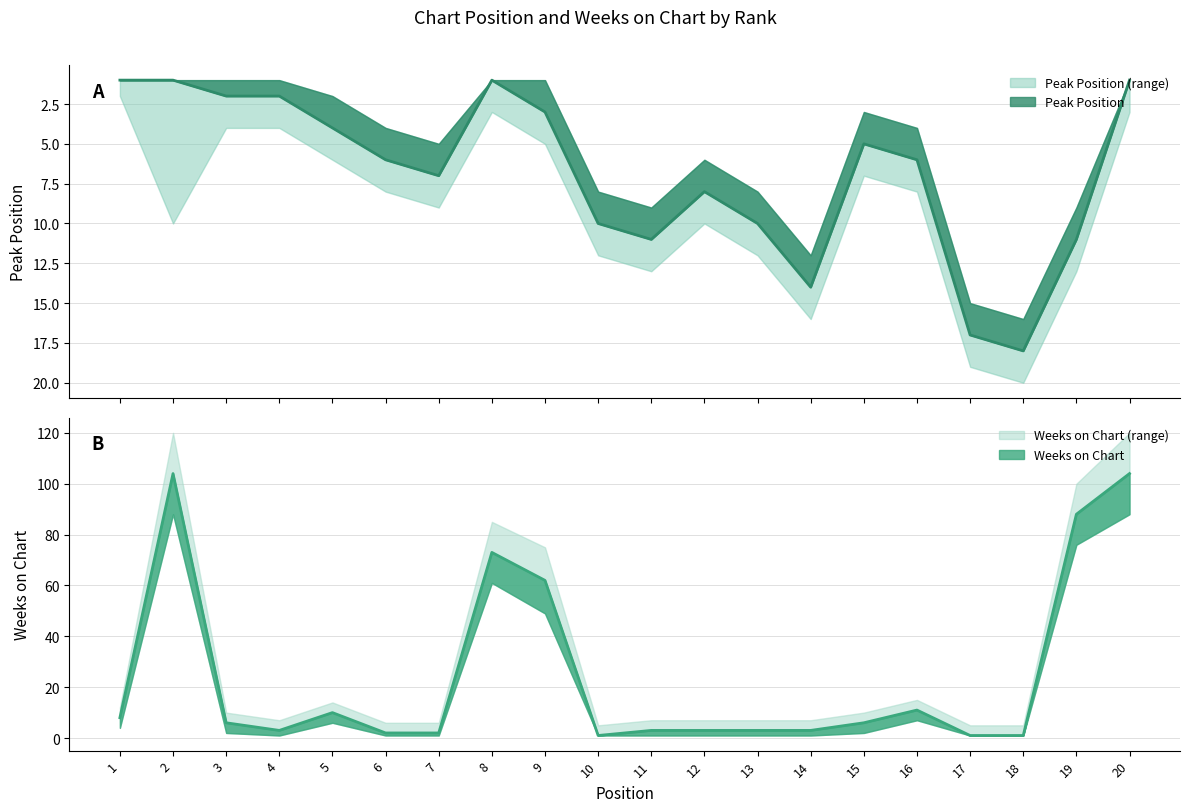

Between 1 and 8, which series saw the biggest shift?

Weeks on Chart